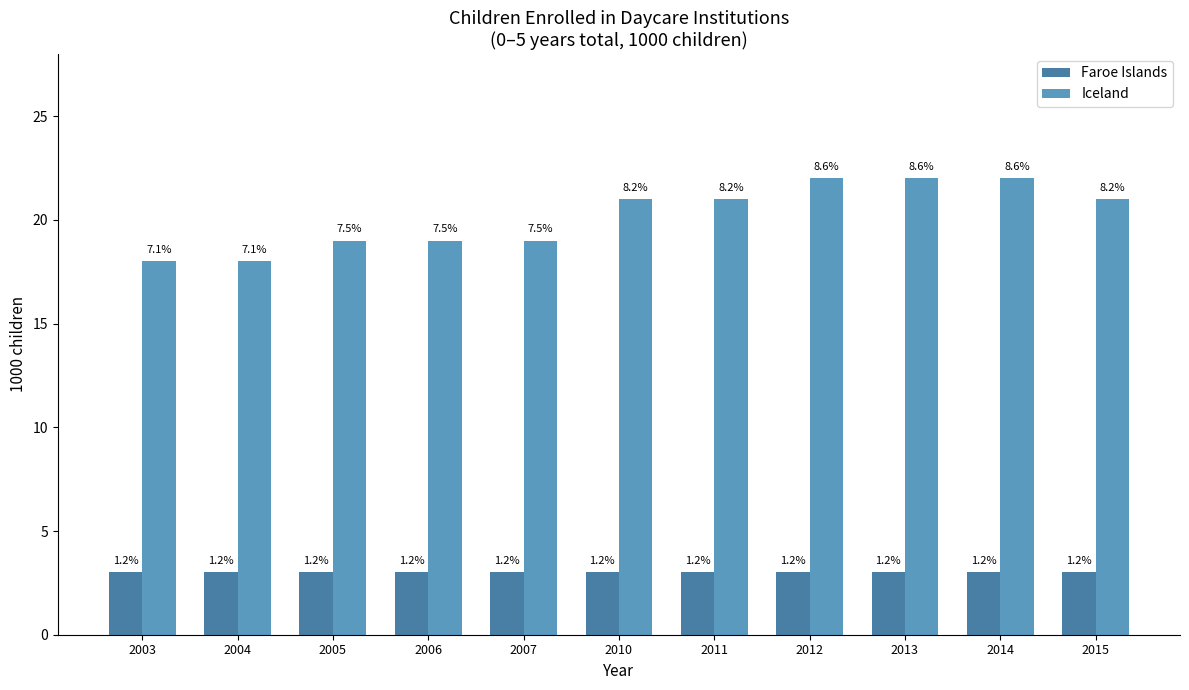

Which series has the widest spread of values?

Iceland